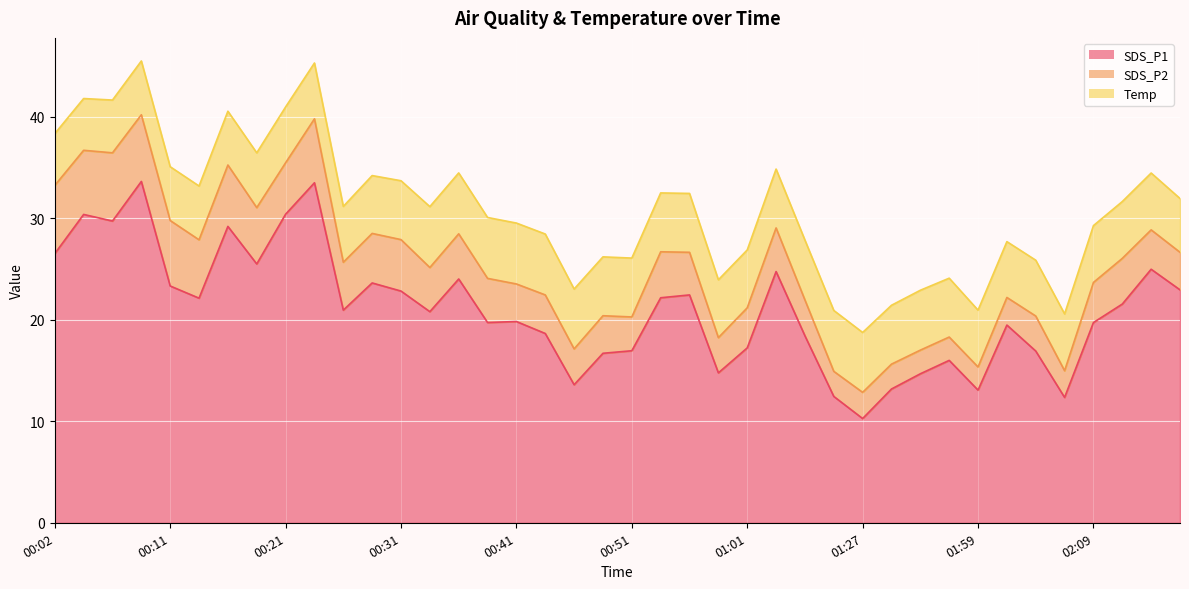

True or false: Temp and SDS_P1 cross at least once.

False